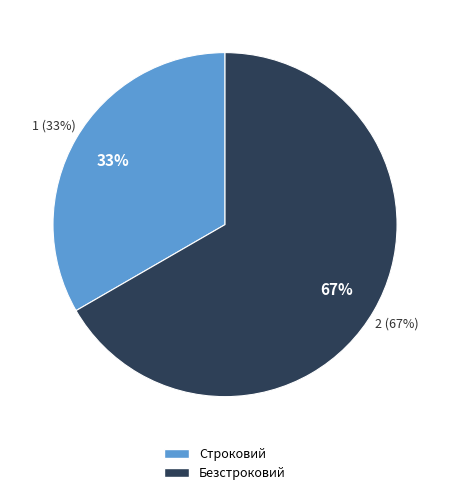

To the nearest percent, what portion does Строковий represent?

33%